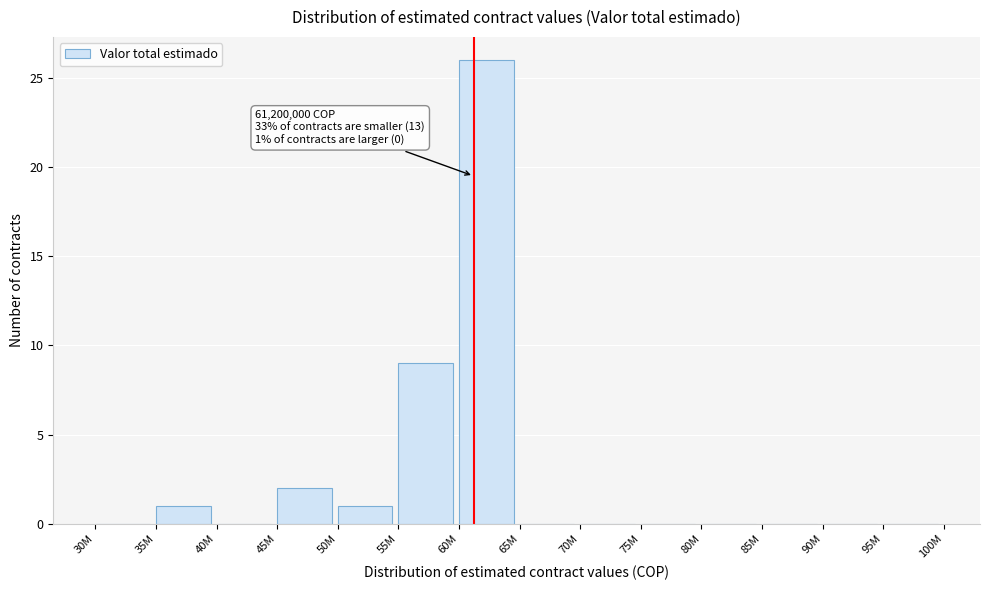

Reading right to left, list all the values displayed in this chart.

95M=0	90M=0	85M=0	80M=0	75M=0	70M=0	65M=0	60M=26	55M=9	50M=1	45M=2	40M=0	35M=1	30M=0